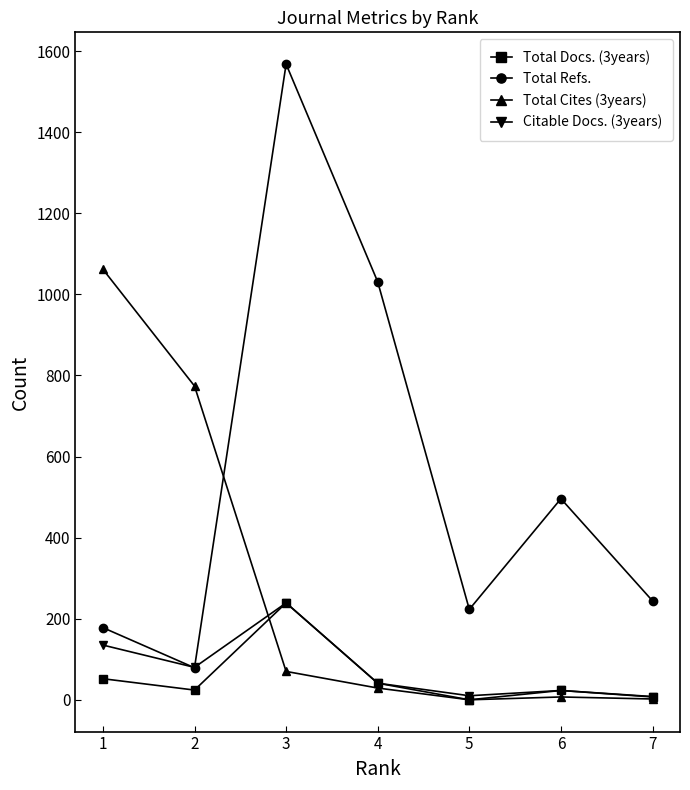

Which series changed the most between 1 and 3?

Total Refs.